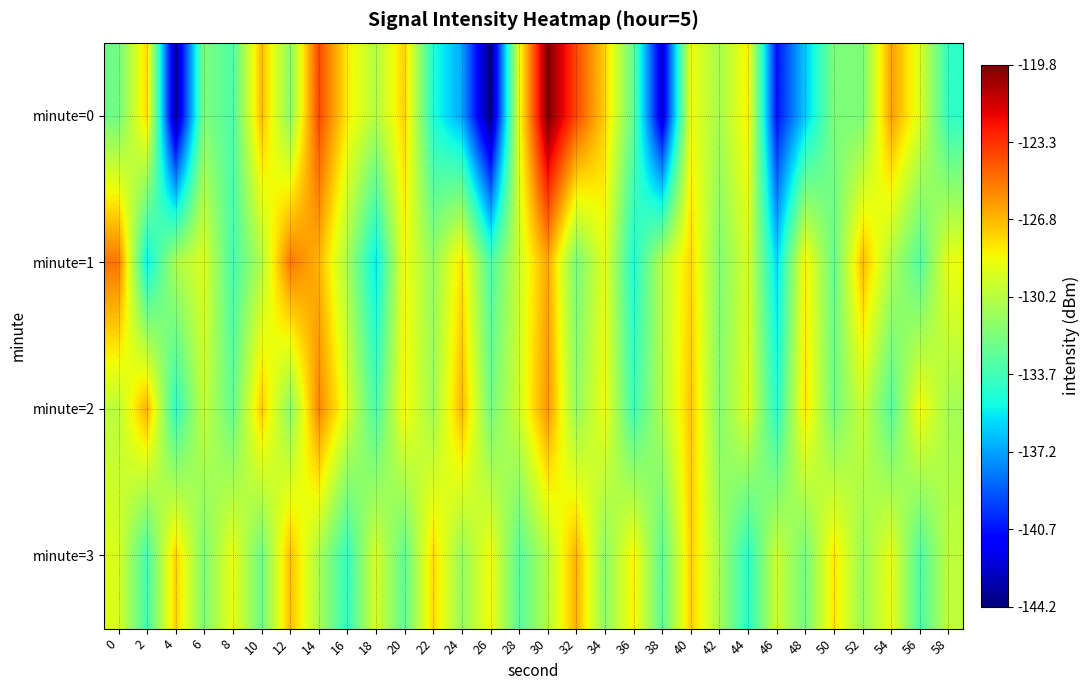

At 44, list the series in order from largest to smallest.

minute=0, minute=2, minute=1, minute=3